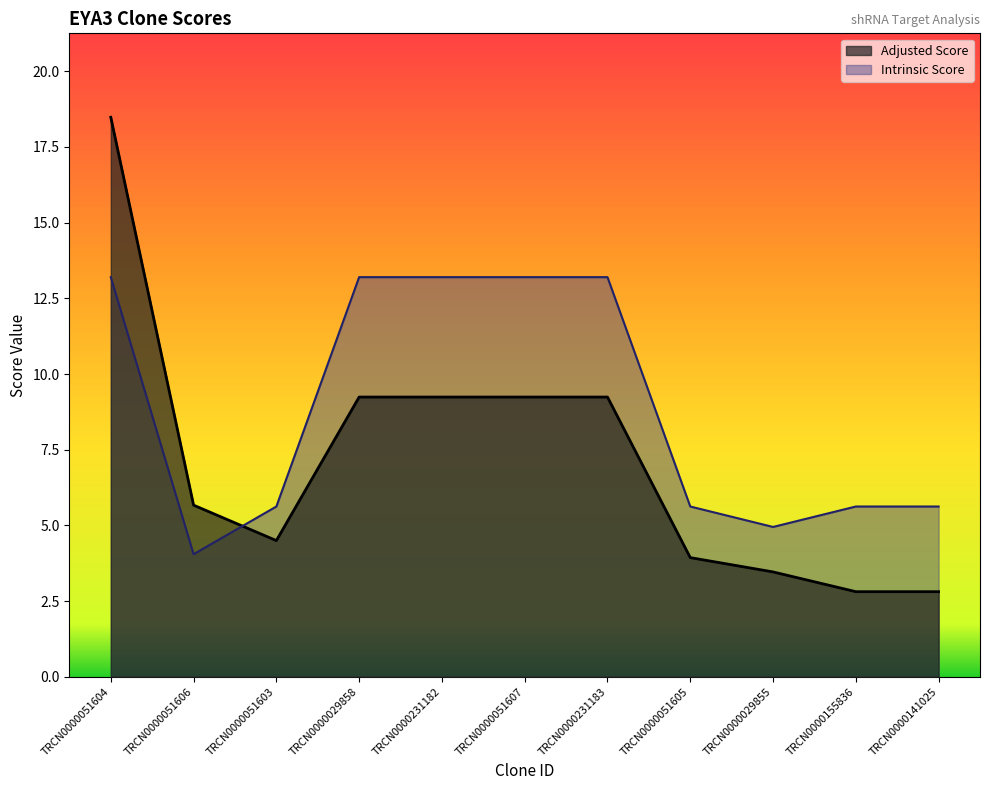

What is the value of the Intrinsic Score point at the 5th from the left?

13.2